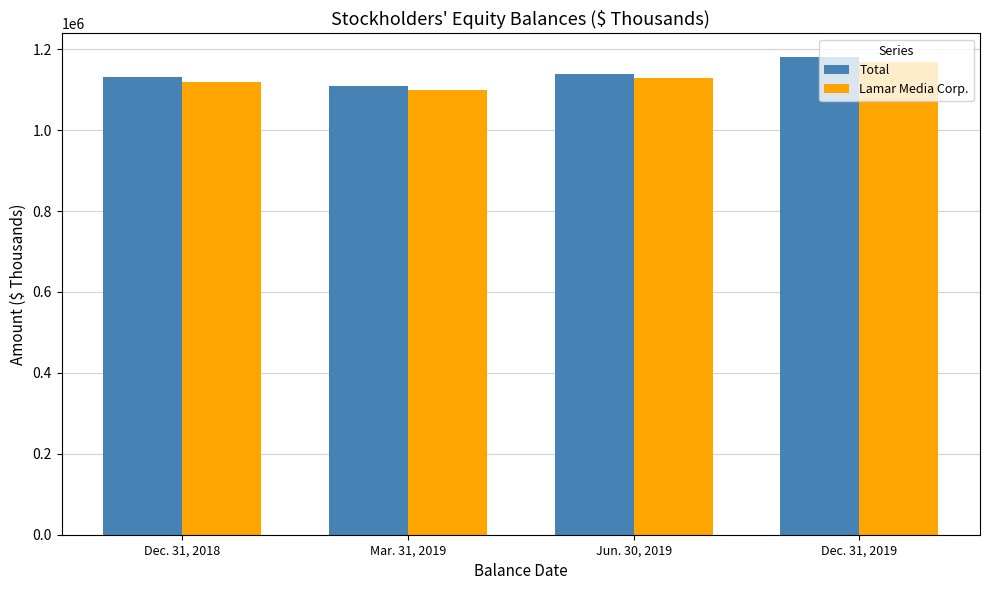

Count the number of data series in this chart.

2